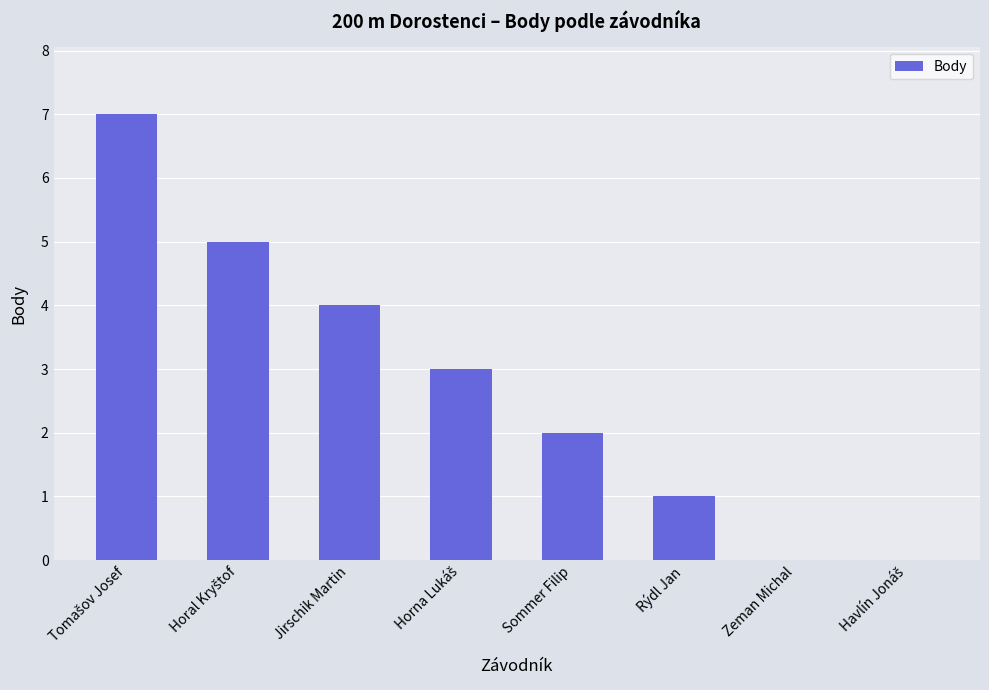

What is the sum of all values?

22